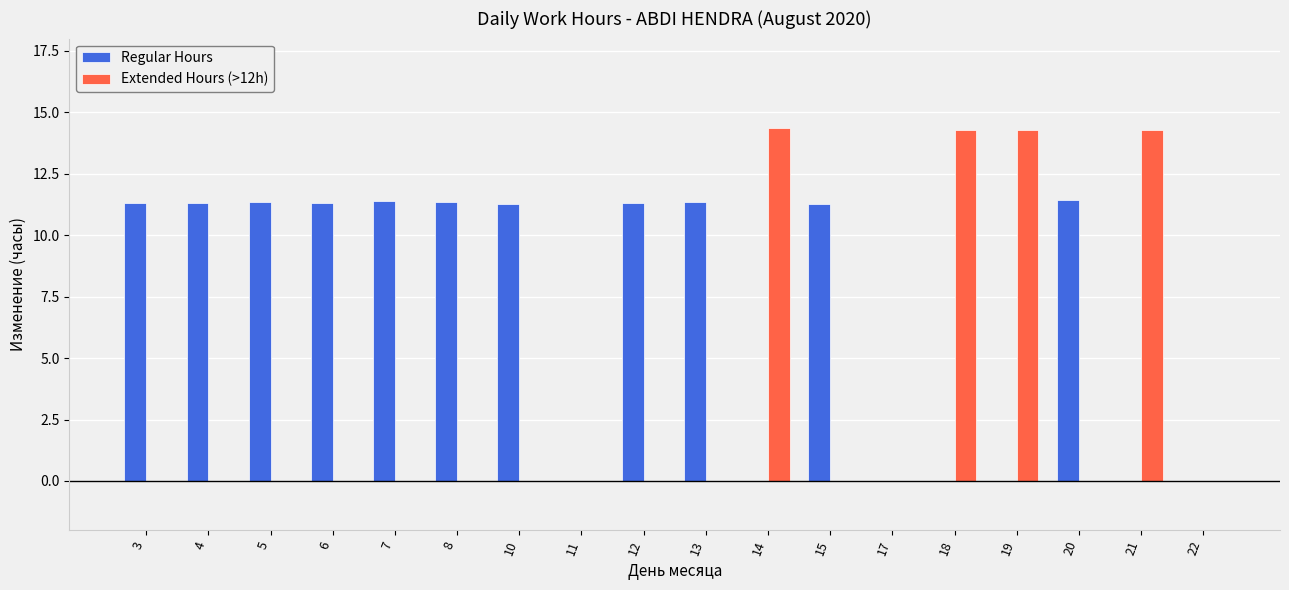

What is the difference between the Extended Hours (>12h) values at 17 and 18?

14.3